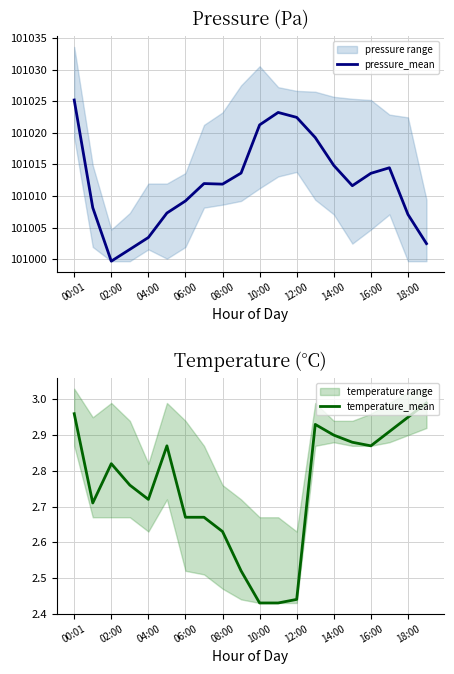

How many values in the pressure_mean series exceed 101011?

12